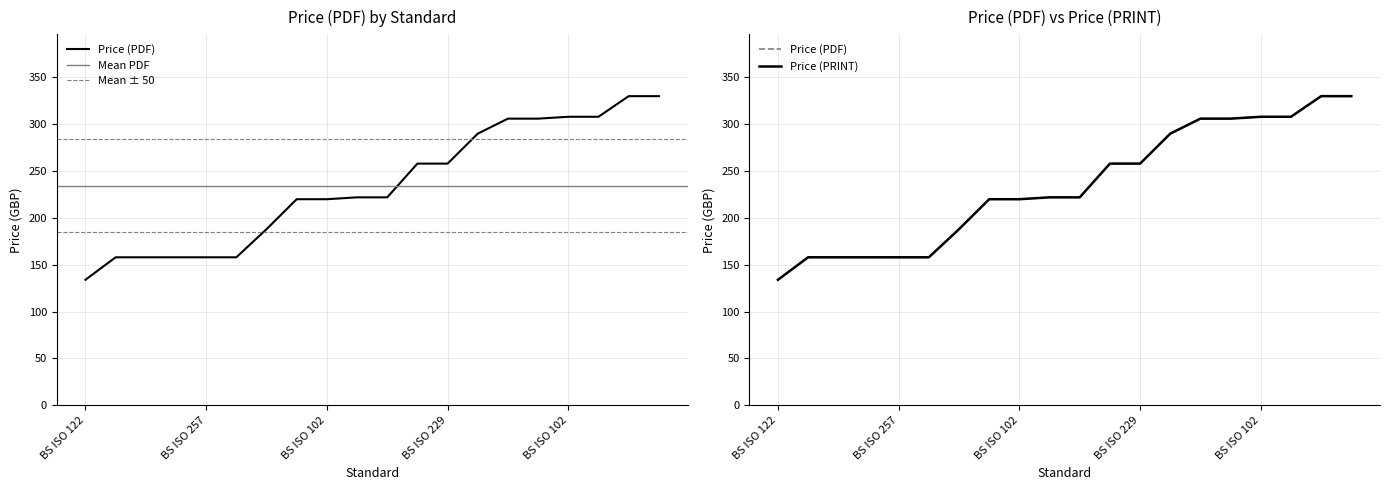

What are all the series names shown in the legend?

Price (PDF), Price (PRINT)